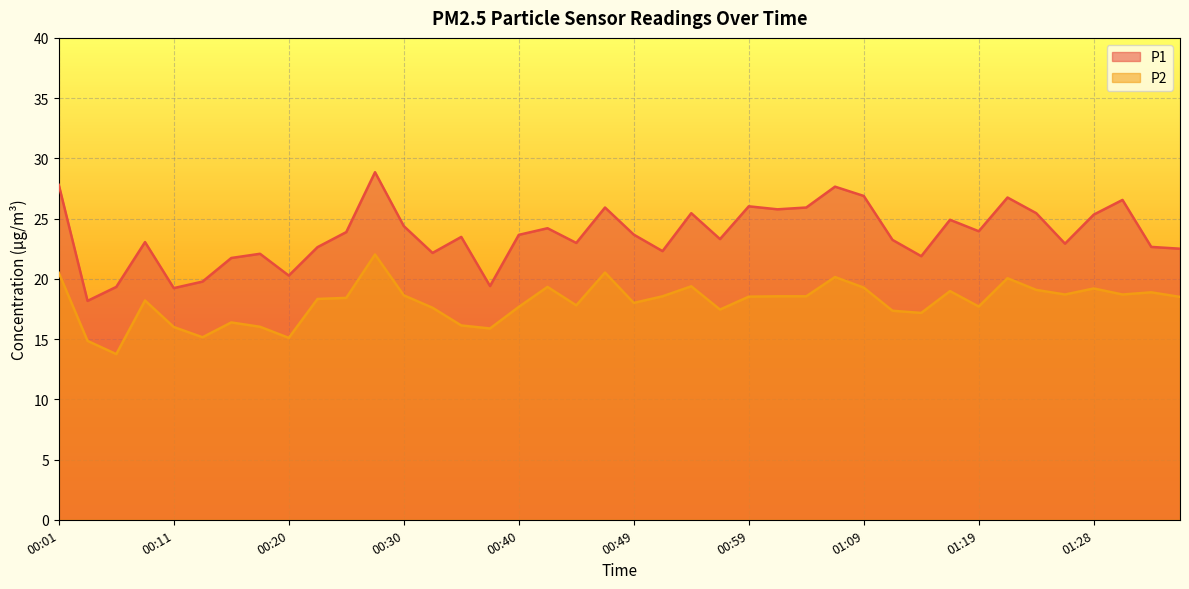

At how many categories does at least one series exceed 24?

16